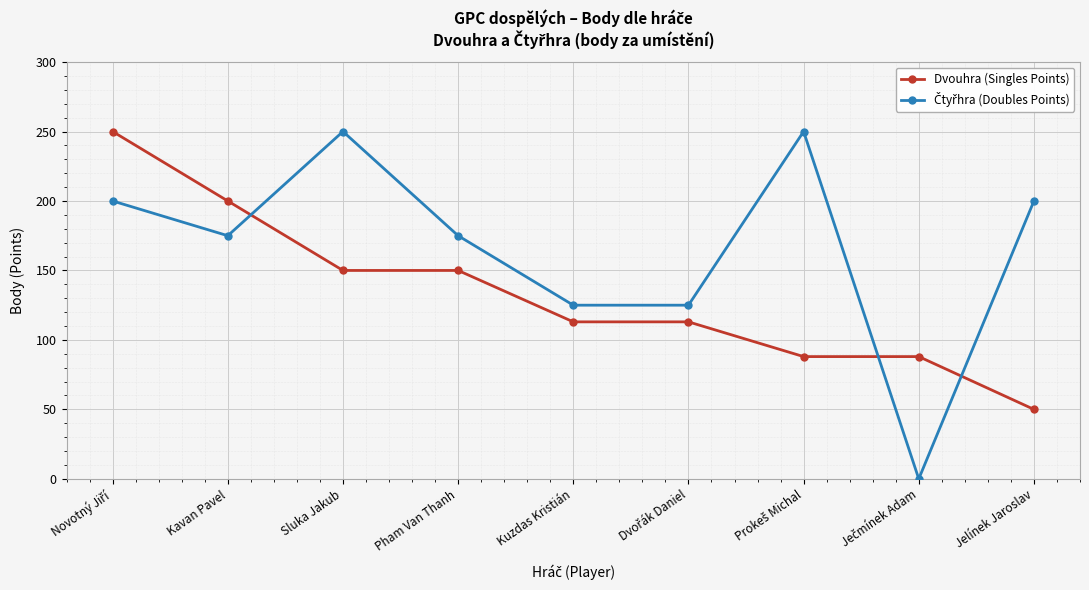

What is the minimum value for Dvouhra (Singles Points)?

50